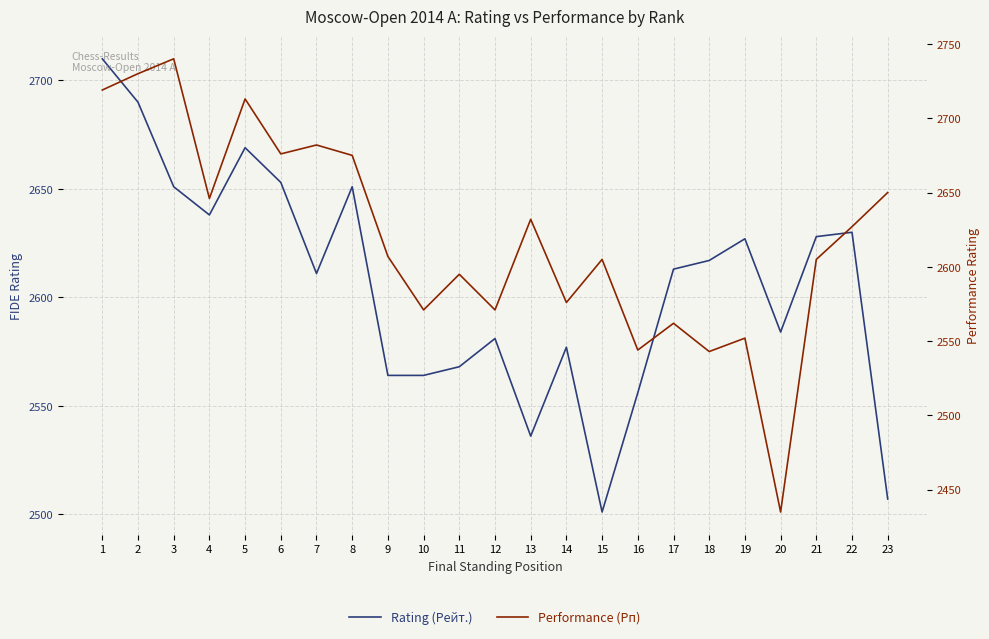

Which label corresponds to the smallest value in the chart?

20